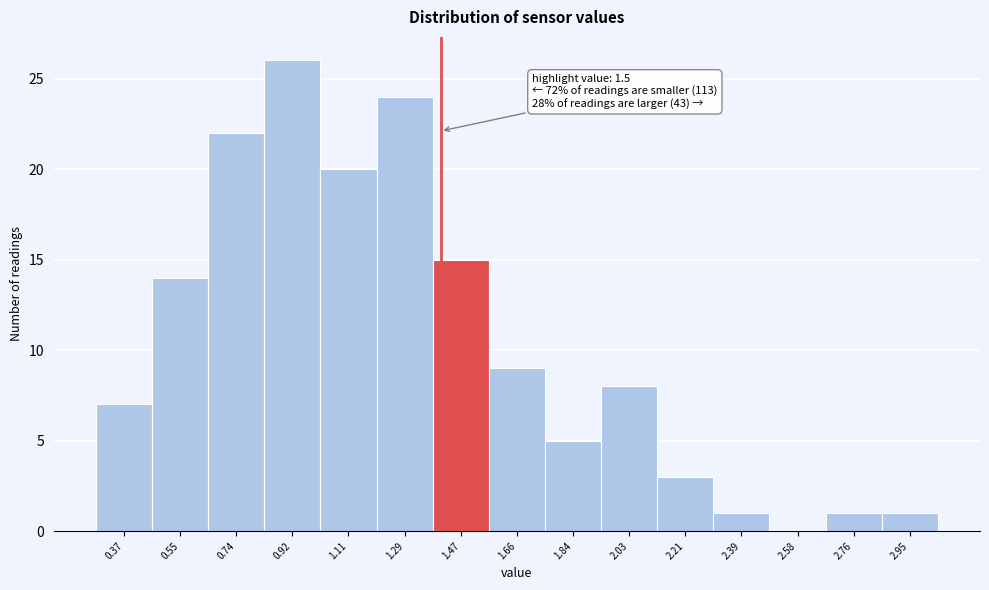

Reading left to right, transcribe all the data shown in this chart.

0.37=7	0.55=14	0.74=22	0.92=26	1.11=20	1.29=24	1.47=15	1.66=9	1.84=5	2.03=8	2.21=3	2.39=1	2.58=0	2.76=1	2.95=1